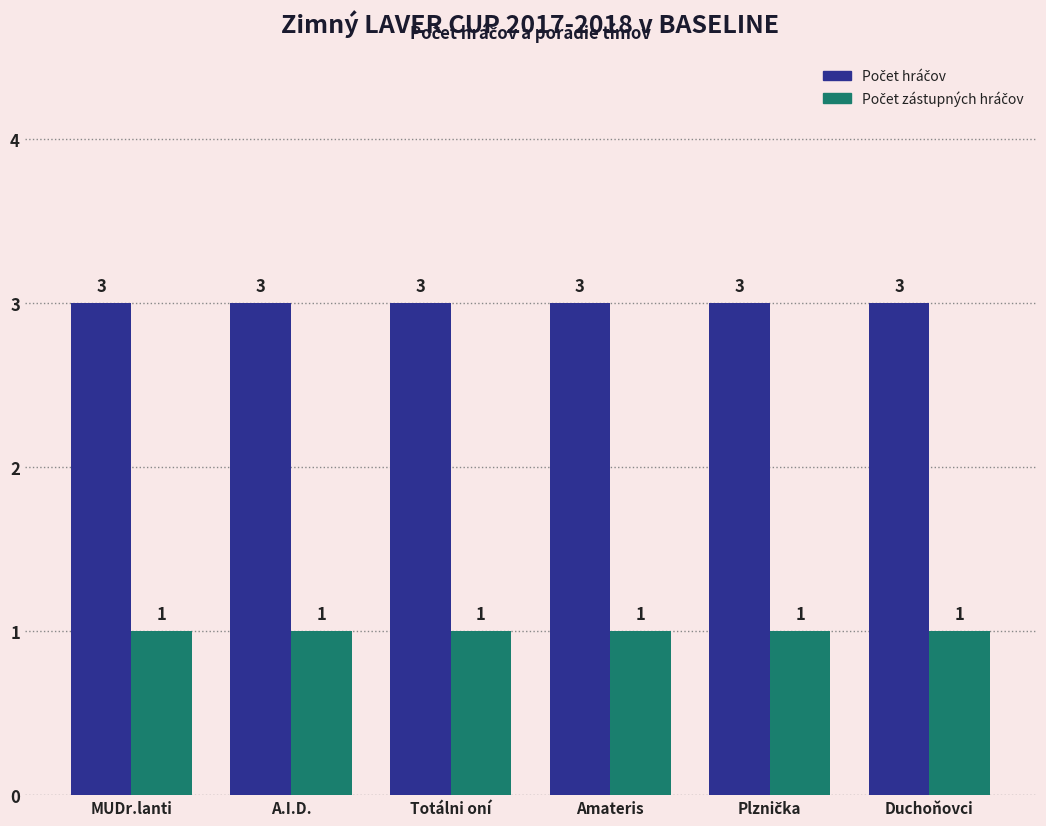

At how many categories does at least one series exceed 2?

6